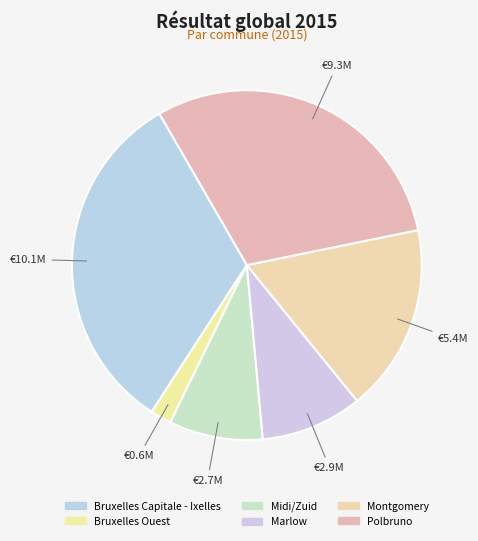

Which slice is the smallest?

Bruxelles Ouest